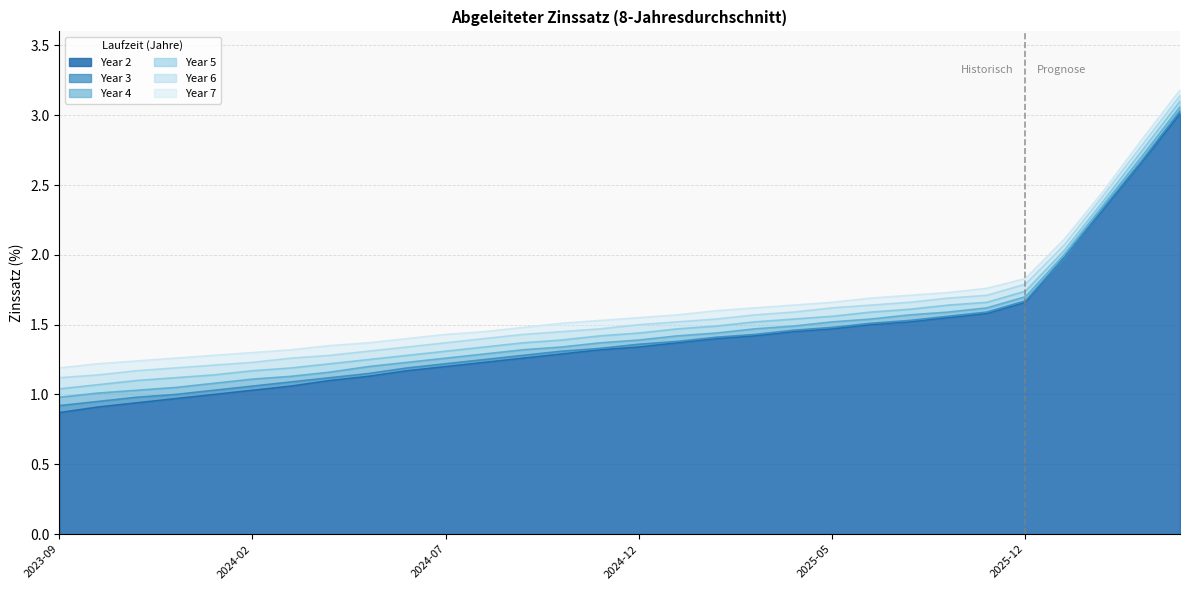

Reading left to right, transcribe all the data shown in this chart.

Year 2: 0.9	0.9	0.9	1.0	1.0	1.0	1.1	1.1	1.1	1.2	1.2	1.2	1.3	1.3	1.3	1.3	1.4	1.4	1.4	1.4	1.5	1.5	1.5	1.6	1.6	1.7	2.0	2.3	2.7	3.0
Year 3: 0.9	0.9	1.0	1.0	1.0	1.1	1.1	1.1	1.1	1.2	1.2	1.2	1.3	1.3	1.3	1.4	1.4	1.4	1.4	1.5	1.5	1.5	1.5	1.6	1.6	1.7	2.0	2.3	2.7	3.0
Year 4: 1.0	1.0	1.0	1.1	1.1	1.1	1.1	1.2	1.2	1.2	1.3	1.3	1.3	1.3	1.4	1.4	1.4	1.4	1.5	1.5	1.5	1.5	1.6	1.6	1.6	1.7	2.0	2.4	2.7	3.1
Year 5: 1.0	1.1	1.1	1.1	1.1	1.2	1.2	1.2	1.2	1.3	1.3	1.3	1.4	1.4	1.4	1.4	1.5	1.5	1.5	1.5	1.6	1.6	1.6	1.6	1.7	1.7	2.0	2.4	2.7	3.1
Year 6: 1.1	1.1	1.2	1.2	1.2	1.2	1.3	1.3	1.3	1.3	1.4	1.4	1.4	1.4	1.5	1.5	1.5	1.5	1.6	1.6	1.6	1.6	1.7	1.7	1.7	1.8	2.1	2.4	2.8	3.1
Year 7: 1.2	1.2	1.2	1.3	1.3	1.3	1.3	1.4	1.4	1.4	1.4	1.4	1.5	1.5	1.5	1.6	1.6	1.6	1.6	1.6	1.7	1.7	1.7	1.7	1.8	1.8	2.1	2.5	2.8	3.2